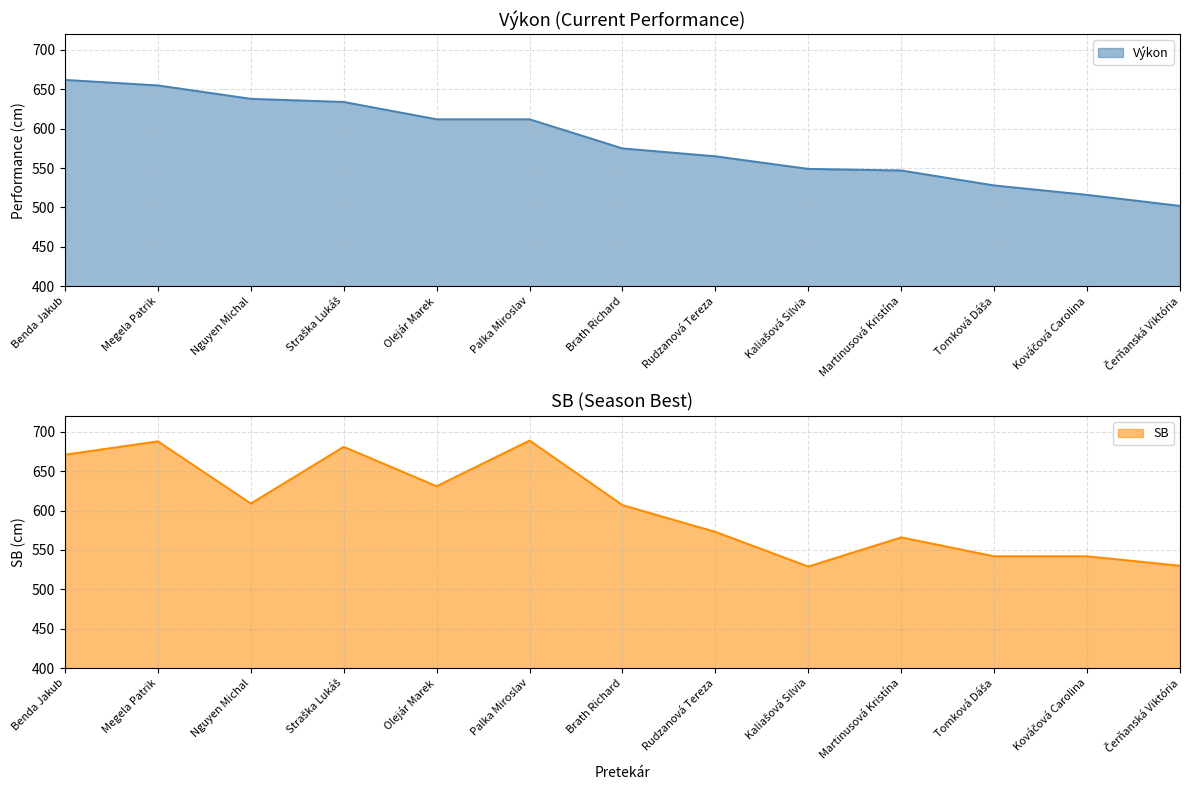

Is it true that SB equals 681 at Straška Lukáš?

True